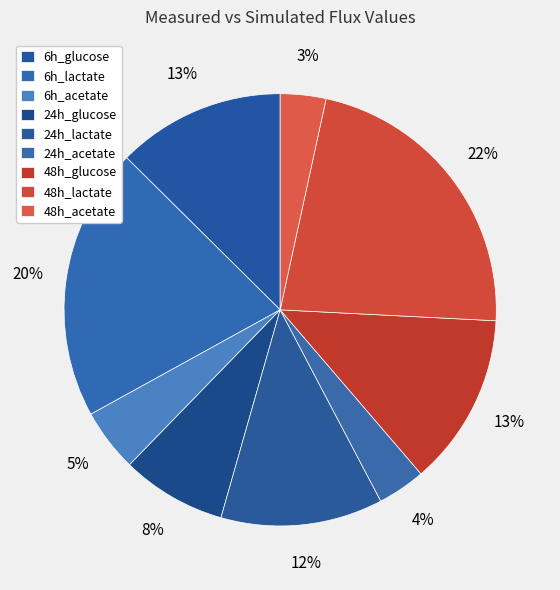

Is there a majority slice in this chart?

No